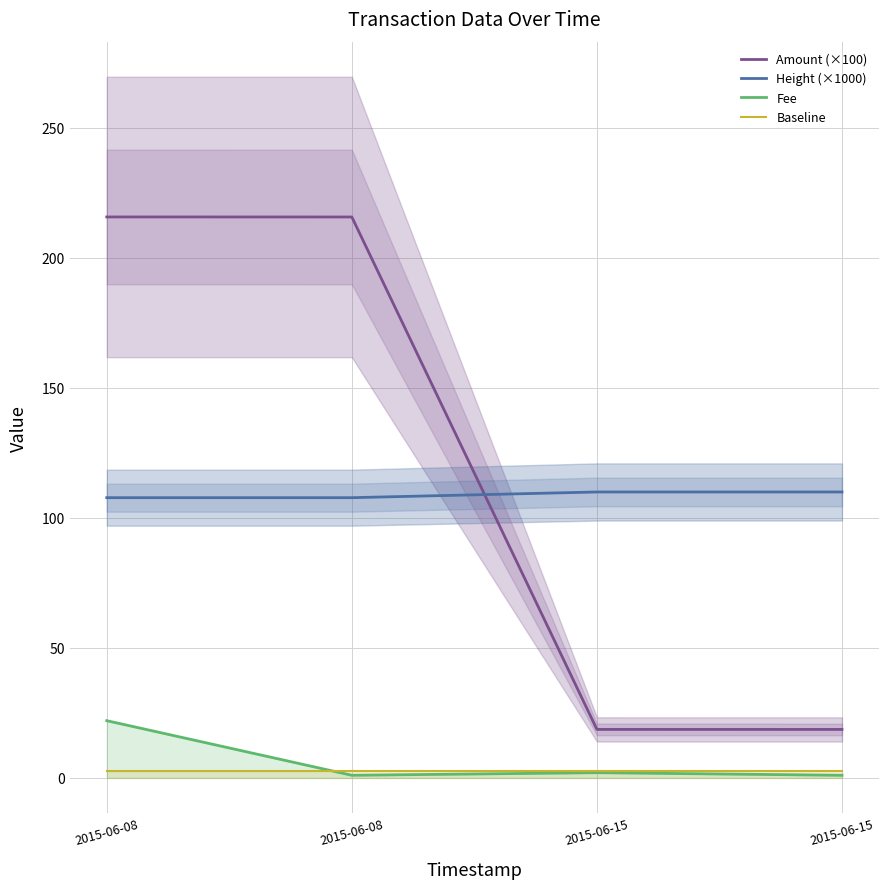

Which series has the largest total across all categories?

Amount (×100)